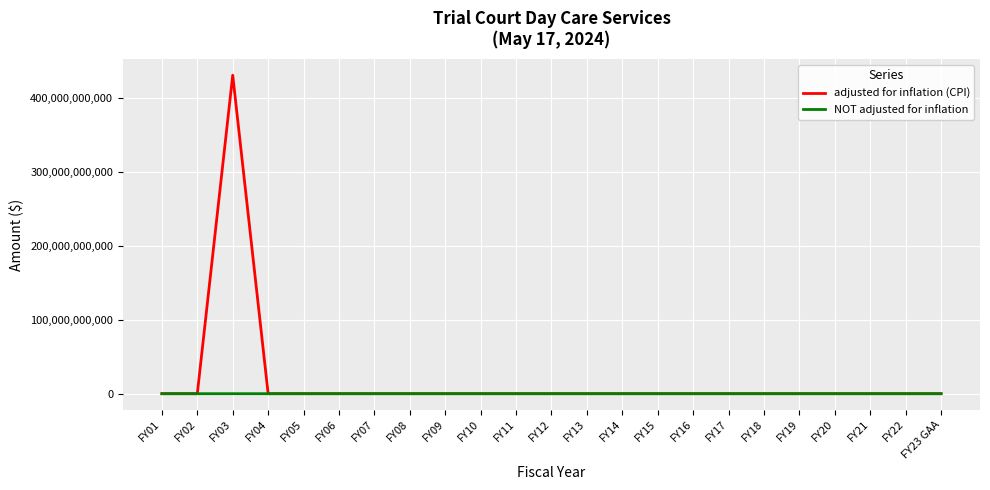

Is it true that adjusted for inflation (CPI) equals 0 at FY05?

True